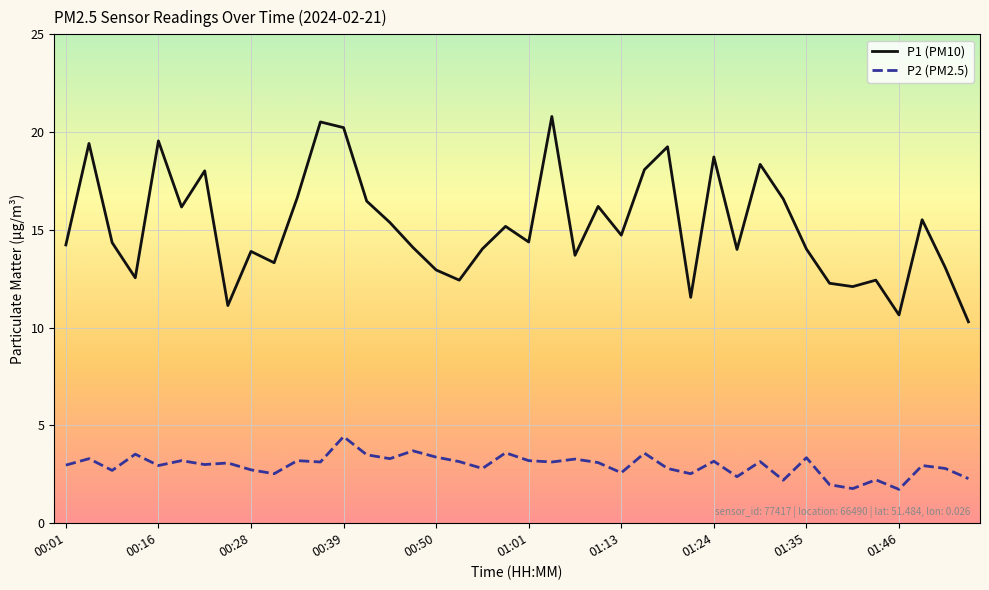

What is the lowest value of the P2 (PM2.5) series?

1.7